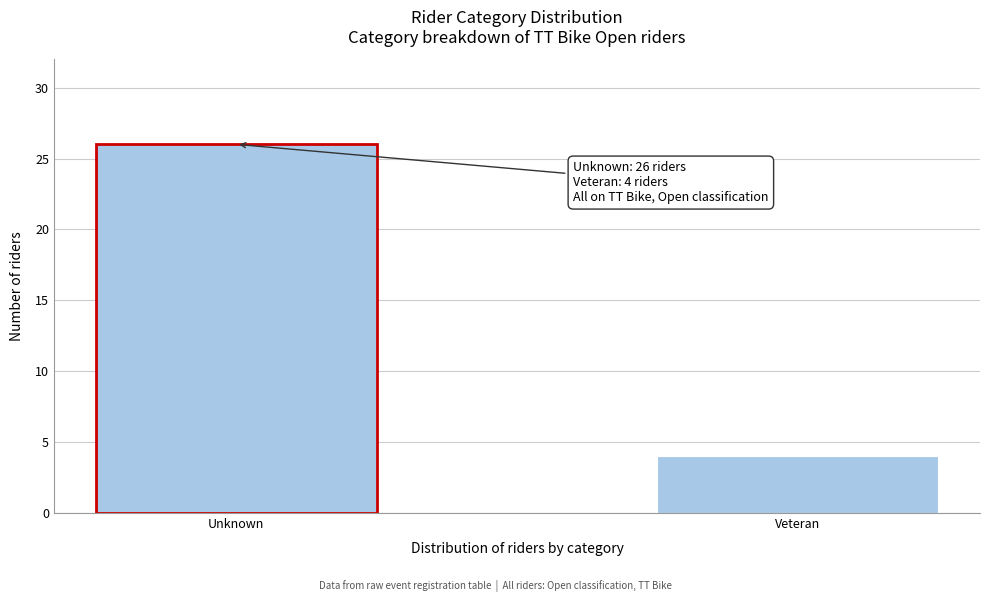

Reading right to left, transcribe all the data shown in this chart.

4	26